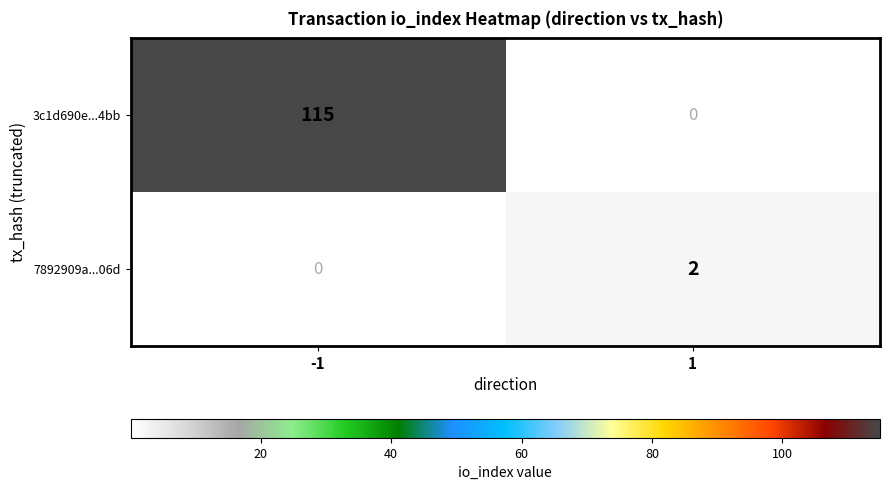

Which series has the widest spread of values?

3c1d690e...4bb